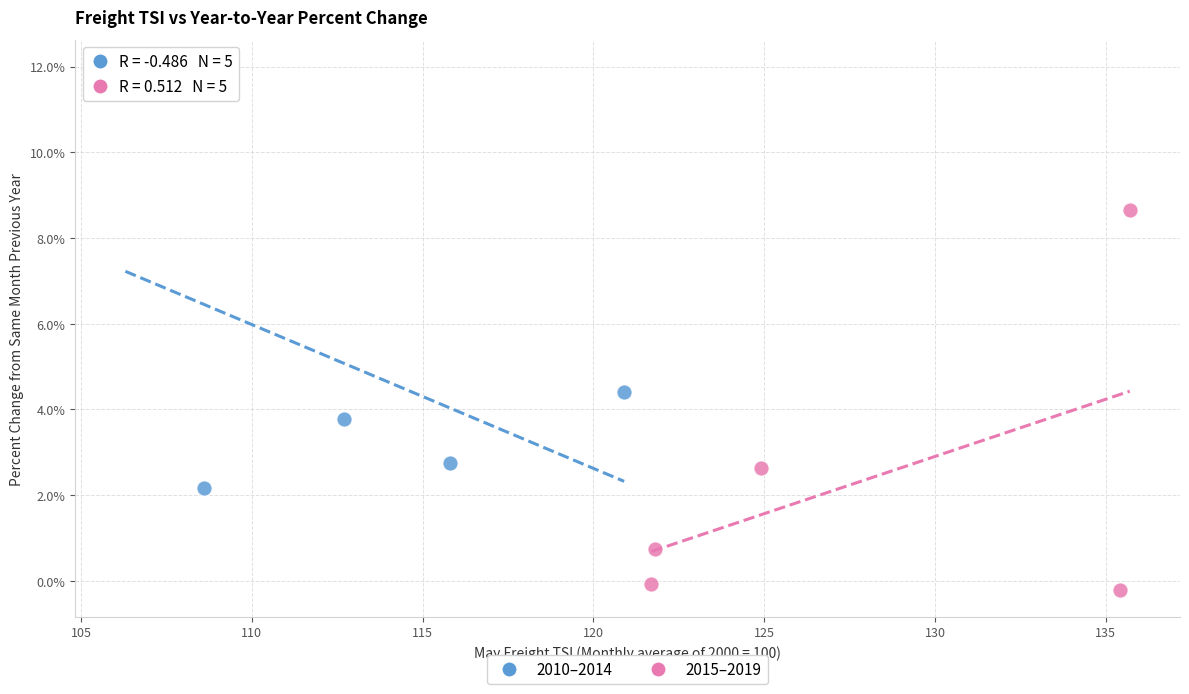

Which series reaches the minimum Y coordinate?

2015–2019